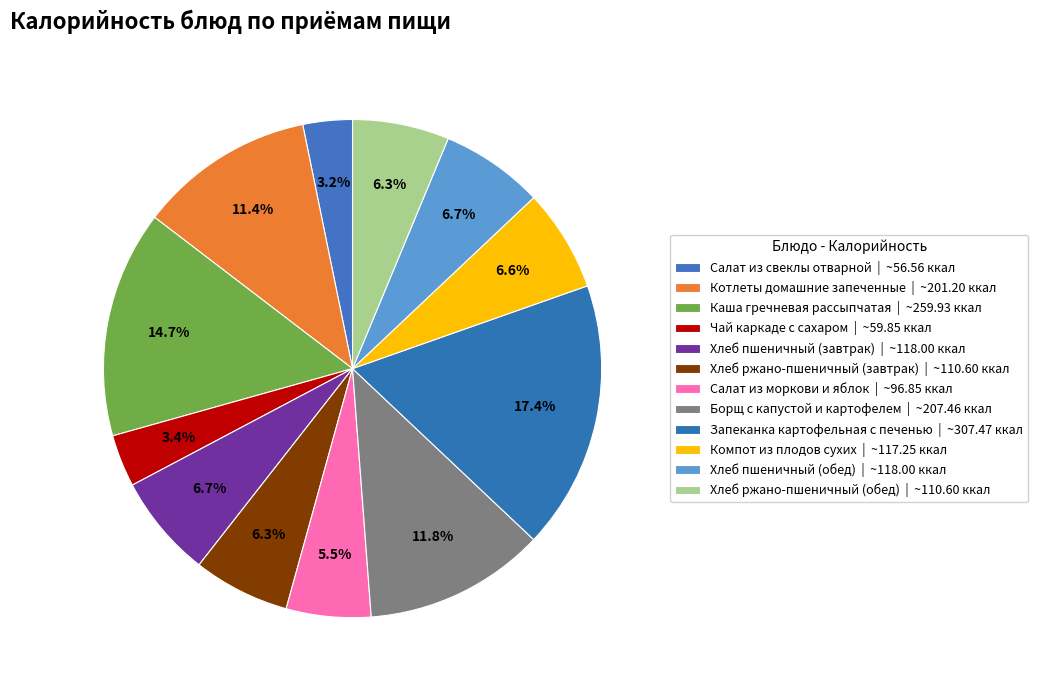

To the nearest percent, what is the combined percentage of Хлеб ржано-пшеничный (завтрак) and Каша гречневая рассыпчатая?

21%